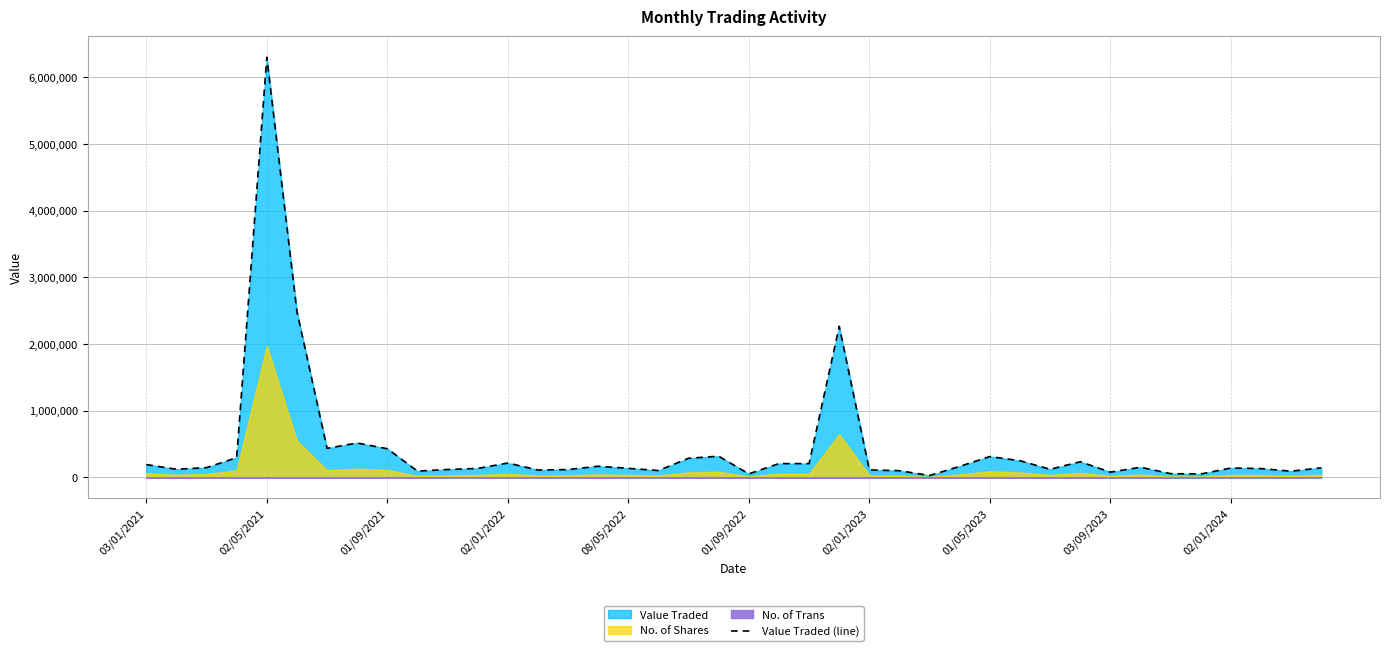

What is the highest value of the Value Traded (line) series?

6301304